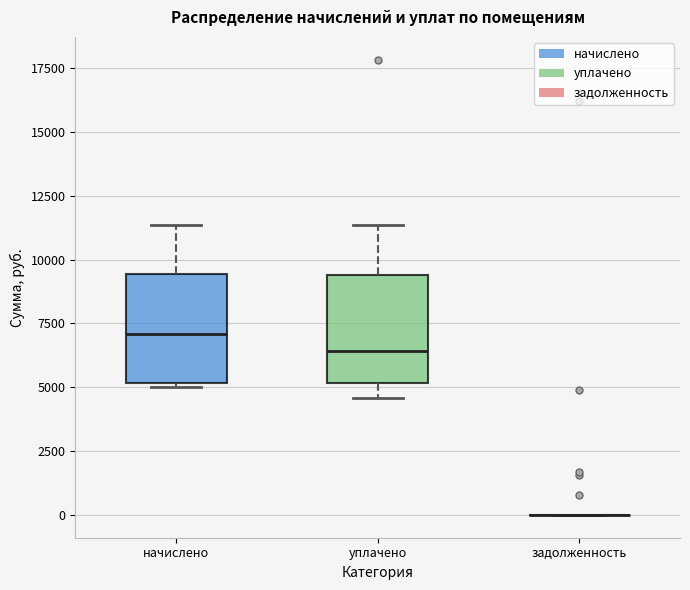

Reading left to right, read every box against the y-axis: the position of its median line, the range the box covers, and the ends of its whiskers. The values are not printed on the chart, so give them approximately, as read against the axis.

начислено: median 7000, box 5000 to 9500, whiskers 5000 (just below the box's lower edge) to 11500
уплачено: median 6500, box 5000 to 9500, whiskers 4500 to 11500
задолженность: box collapsed to a line at 0, whiskers 0 to 0